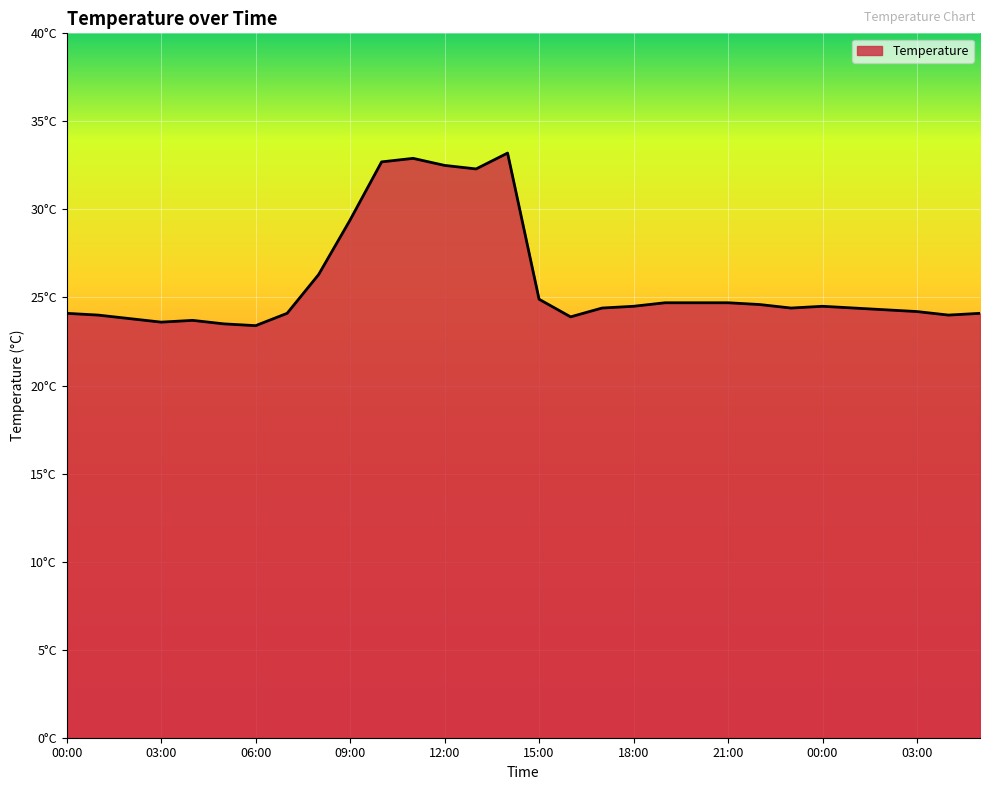

Is this an area chart (filled region under the line)?

Yes